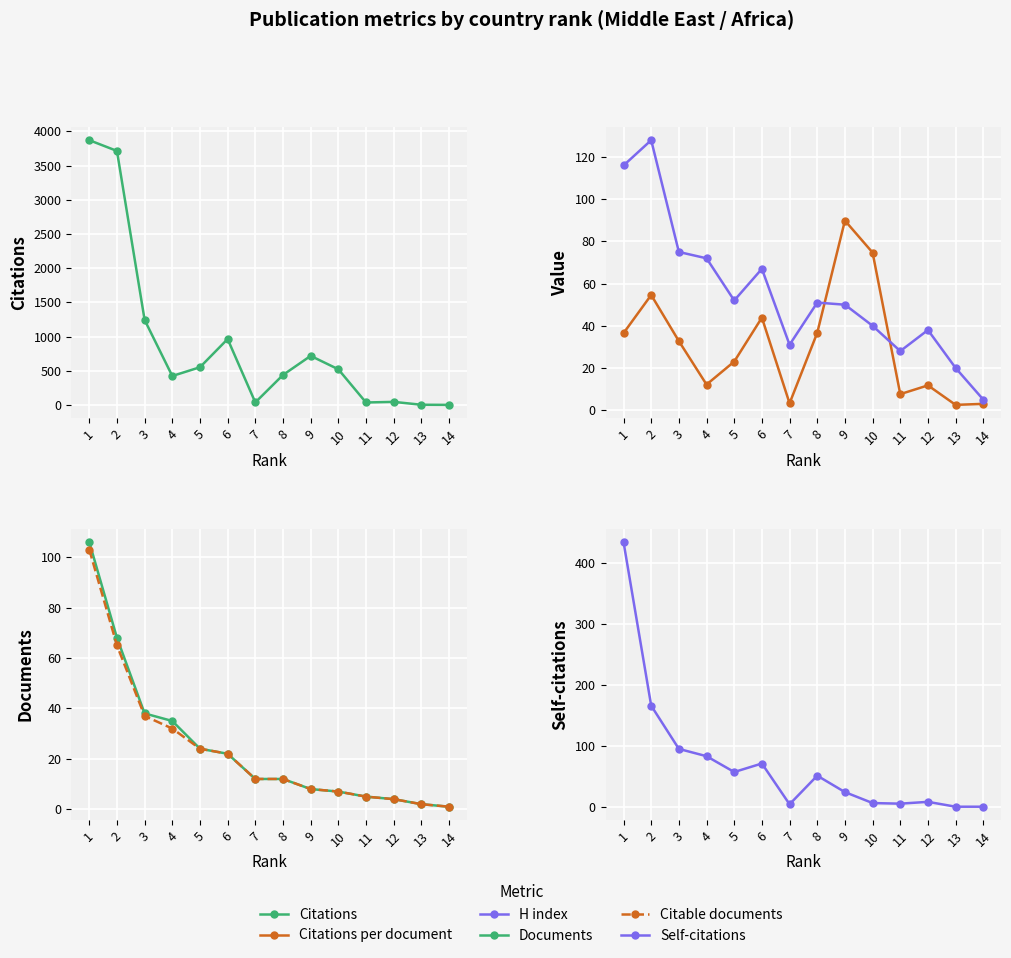

What is the total value across all series at 9?

898.9